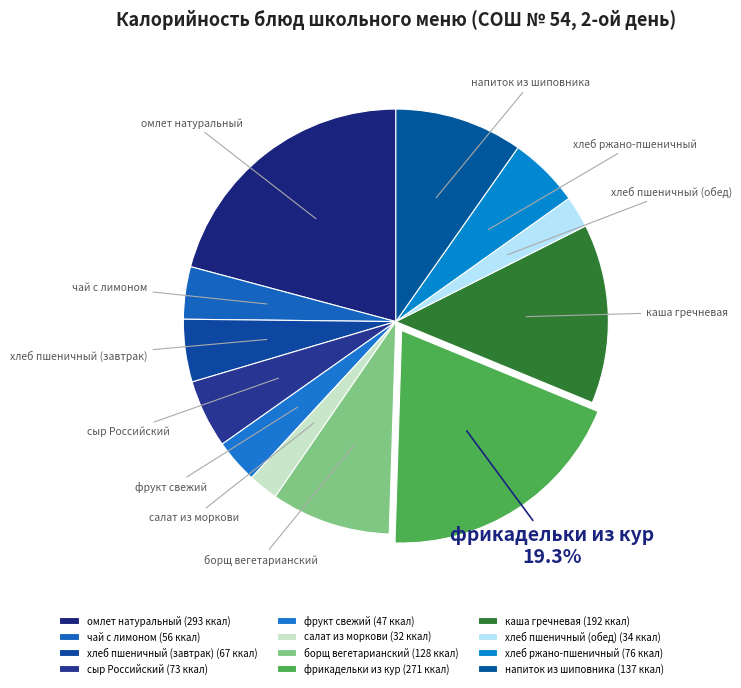

Count the number of slices in the pie.

12